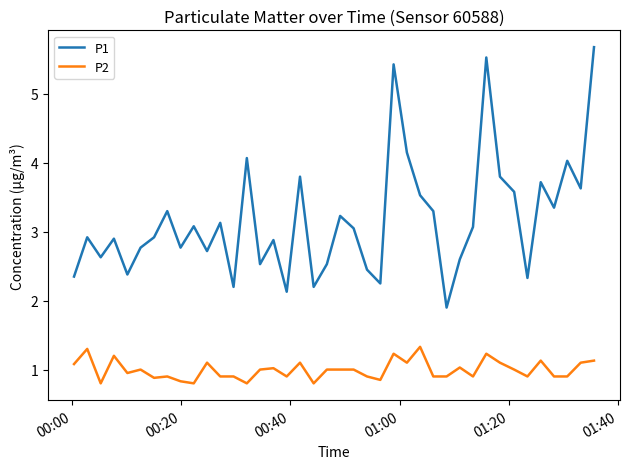

What is the maximum value for P2?

1.3